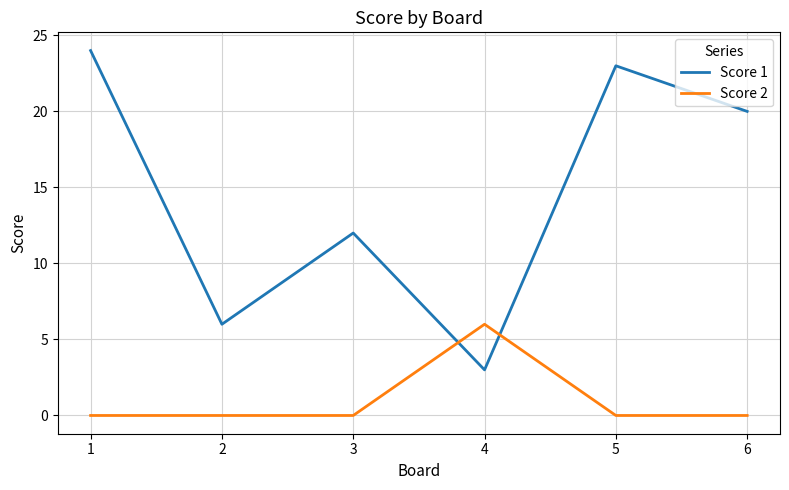

How many times do Score 2 and Score 1 cross each other?

2